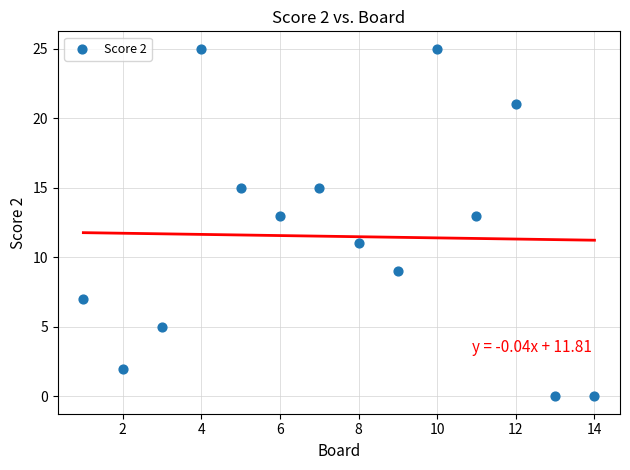

What is the range of X values (max minus min)?

13